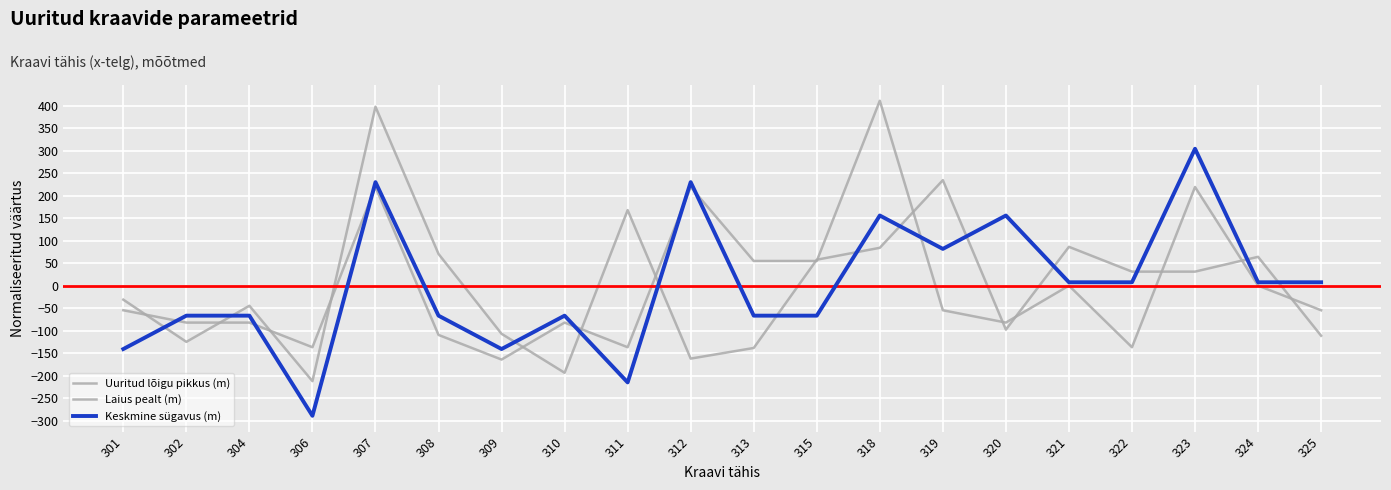

How many lines are shown in the chart?

3